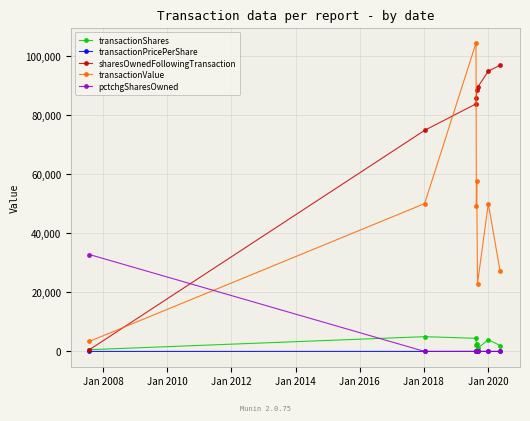

How many interior local valleys does the transactionValue series have?

2